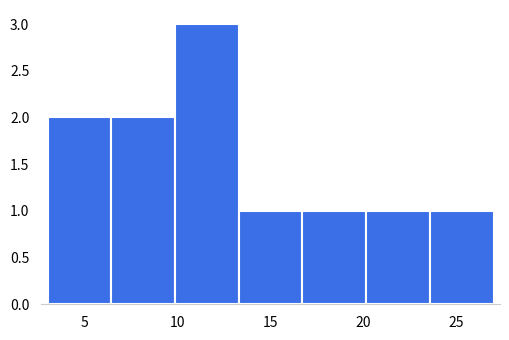

Reading left to right, transcribe this chart: for each bar, give the range it covers on the x-axis and its height. Neither the bar edges nor the heights are printed on the chart, so give them approximately, as read against the axes.

3.0 to 6.5: 2
6.5 to 10.0: 2
10.0 to 13.5: 3
13.5 to 16.5: 1
16.5 to 20.0: 1
20.0 to 23.5: 1
23.5 to 27.0: 1